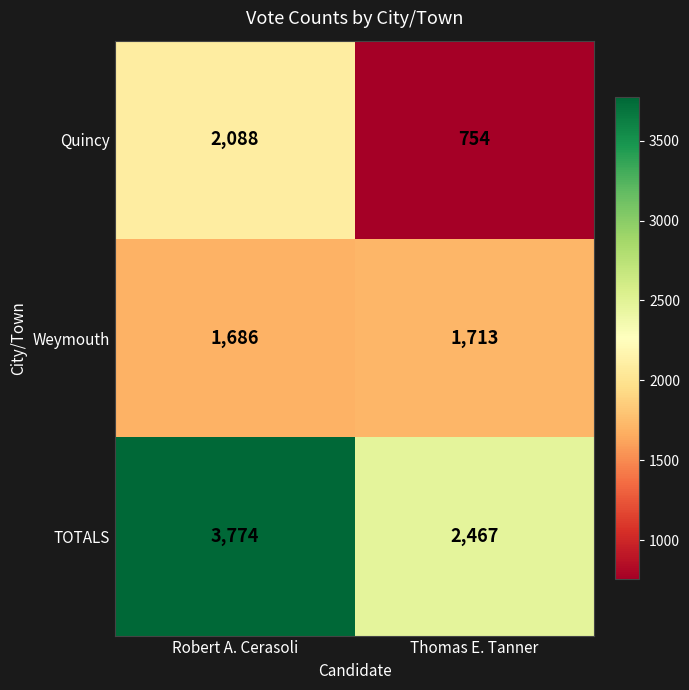

Reading left to right, transcribe all the data shown in this chart.

Quincy: Robert A. Cerasoli=2088	Thomas E. Tanner=754
Weymouth: Robert A. Cerasoli=1686	Thomas E. Tanner=1713
TOTALS: Robert A. Cerasoli=3774	Thomas E. Tanner=2467